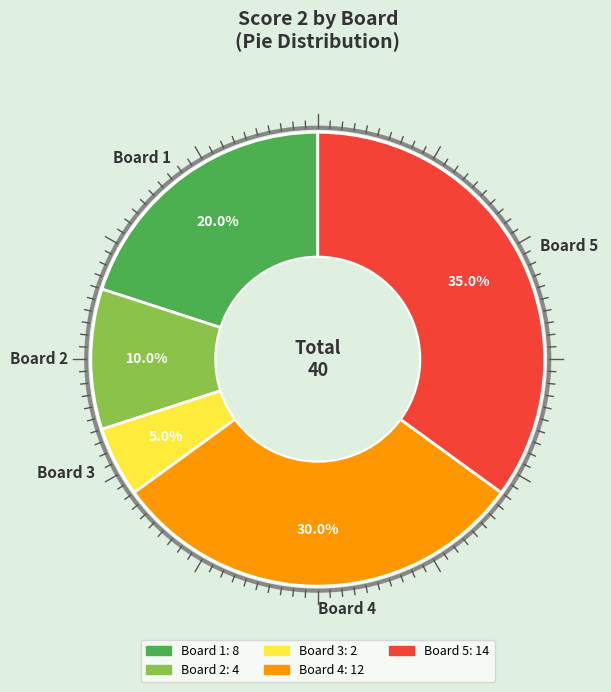

What percentage is NOT represented by Board 4?

70.0%